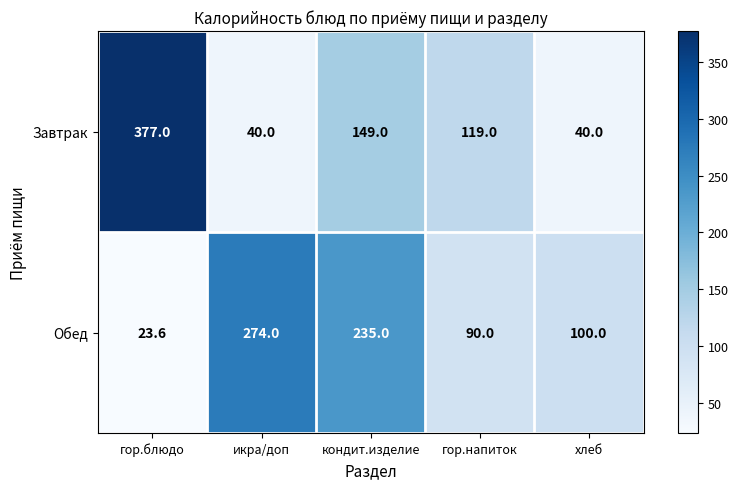

Where is Завтрак nearest to the value 208?

кондит.изделие